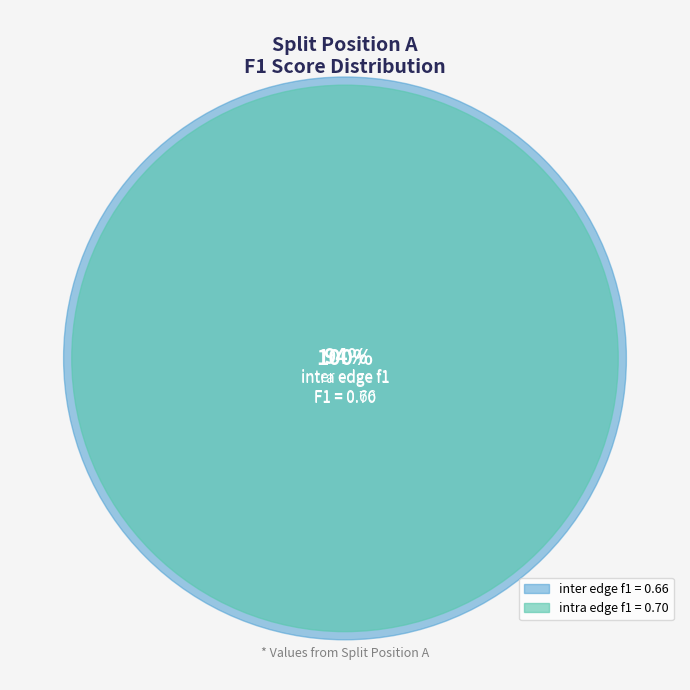

How many segments does this pie chart have?

2